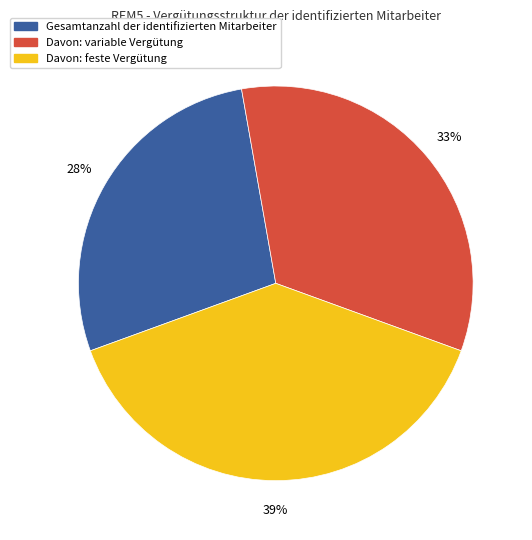

Between Davon: feste Vergütung and Gesamtanzahl der identifizierten Mitarbeiter, which is larger?

Davon: feste Vergütung